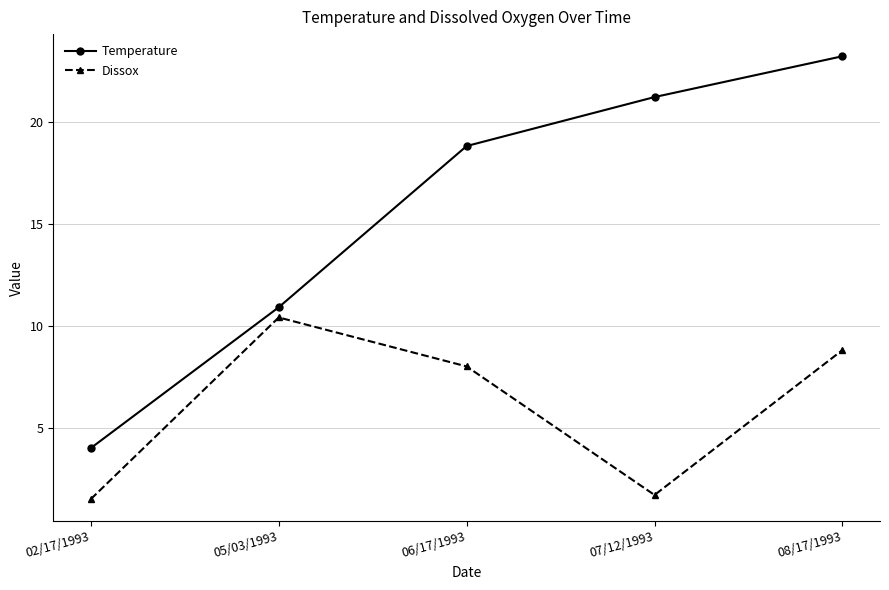

What position from the right is 06/17/1993?

3